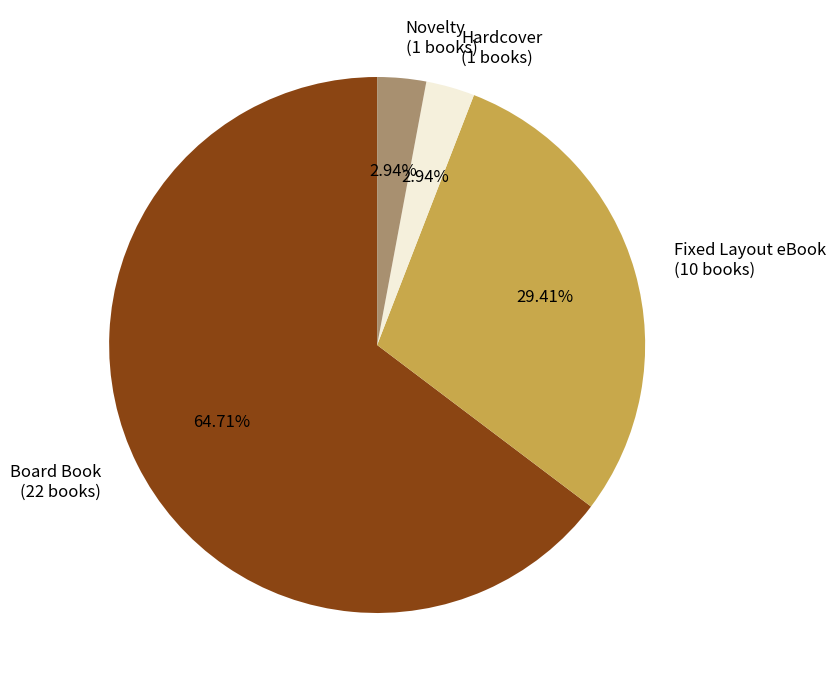

What percentage is NOT represented by Fixed Layout eBook?

70.6%